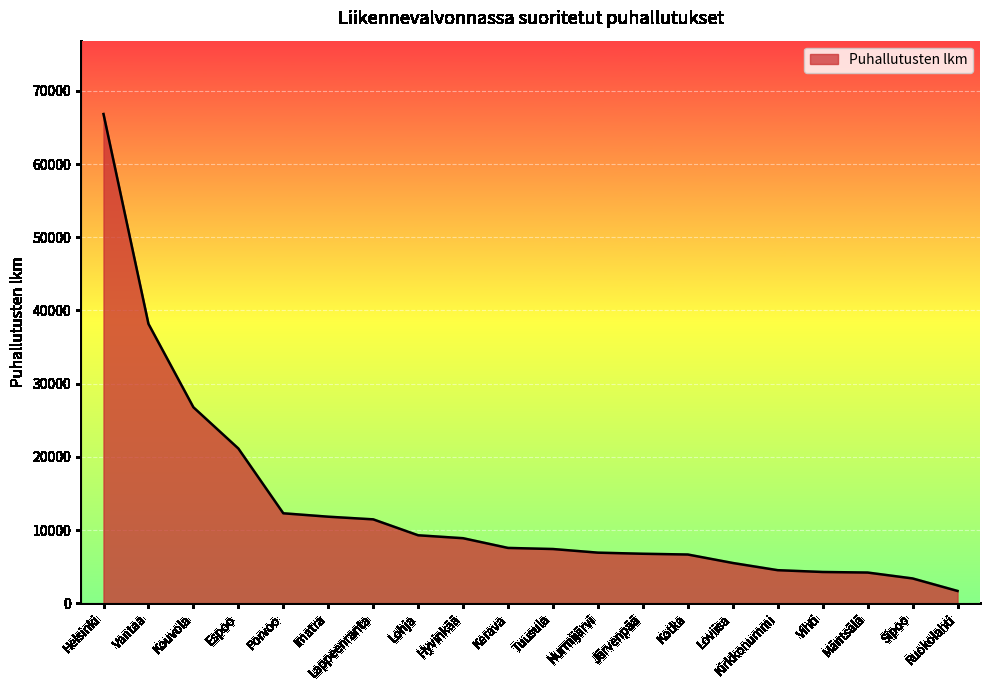

The chart shows a value of 6650 at Kotka. True or false?

True